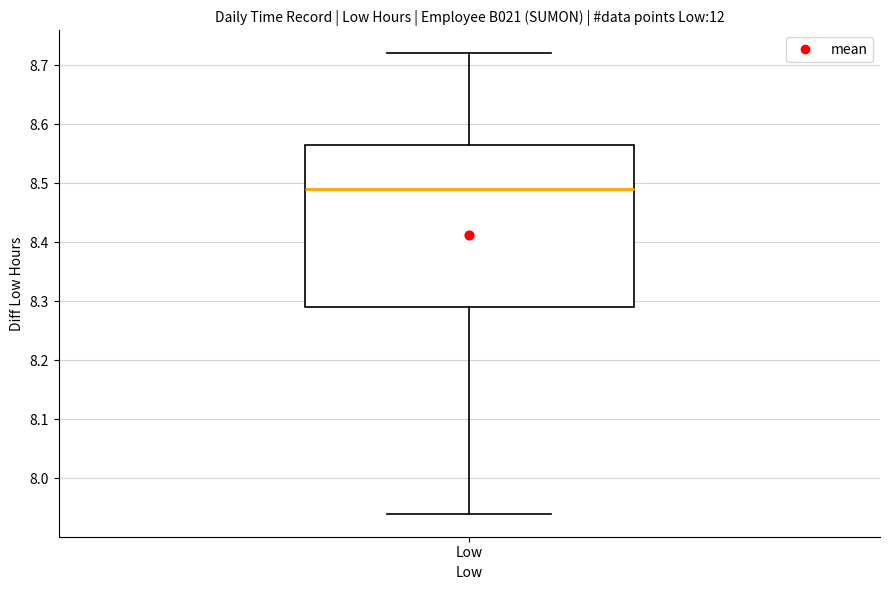

Where does the median line of the box for Low sit on the y-axis? The values are not printed on the chart, so give them approximately, as read against the axis.

8.49